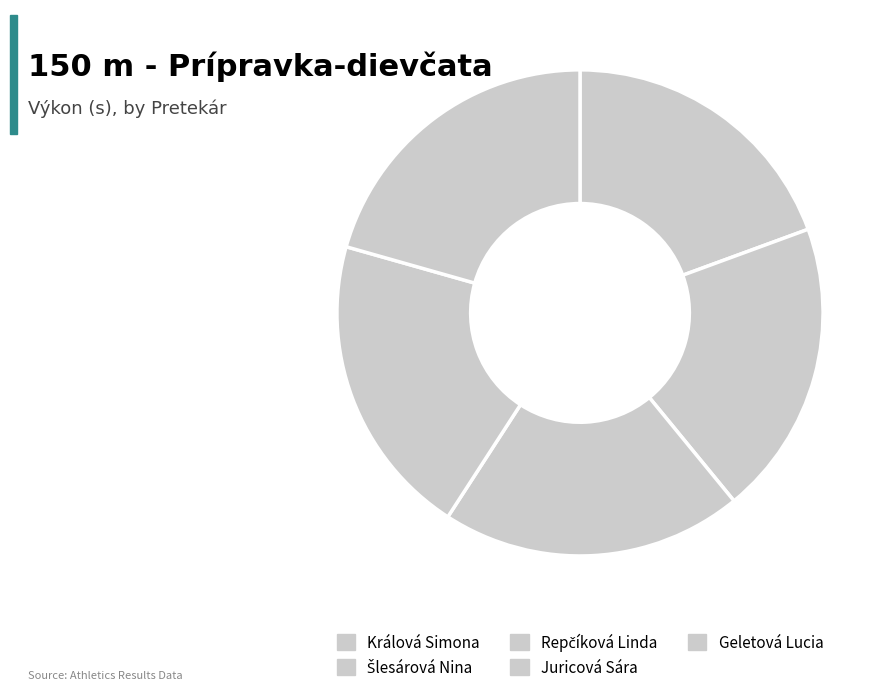

The Repčíková Linda slice represents 20% of the pie. True or false?

True